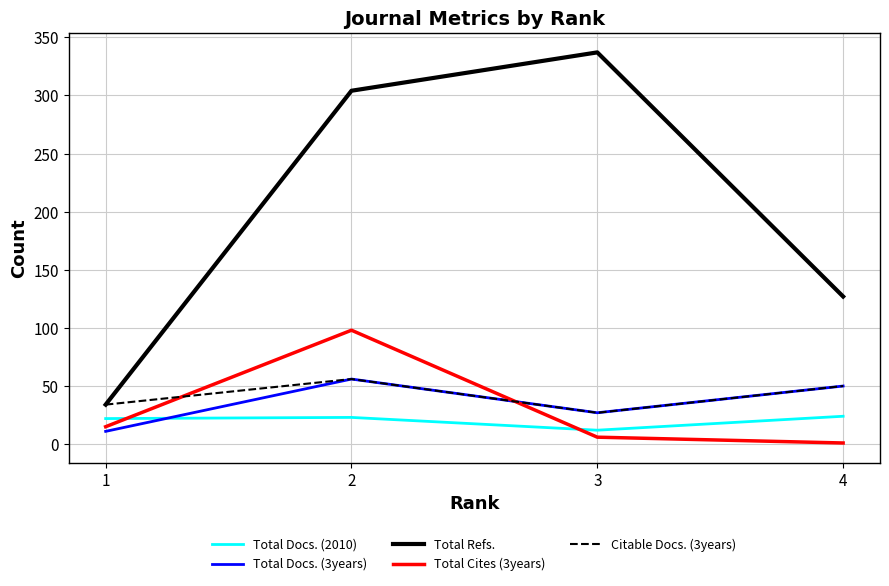

What is the difference between the maximum and minimum values in the Total Docs. (3years) series?

45